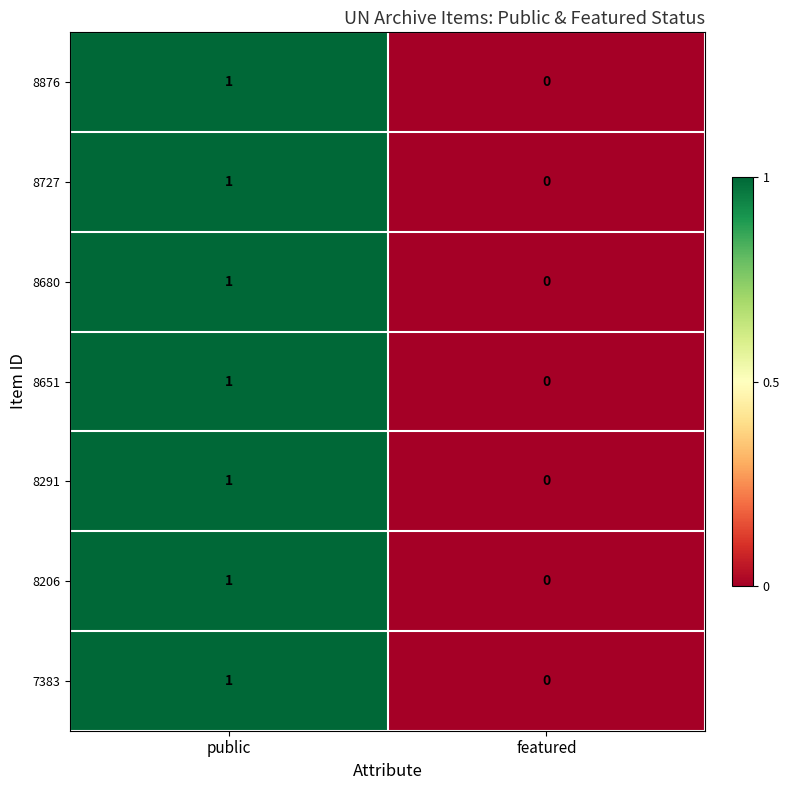

At which category is the sum across all series the highest?

public